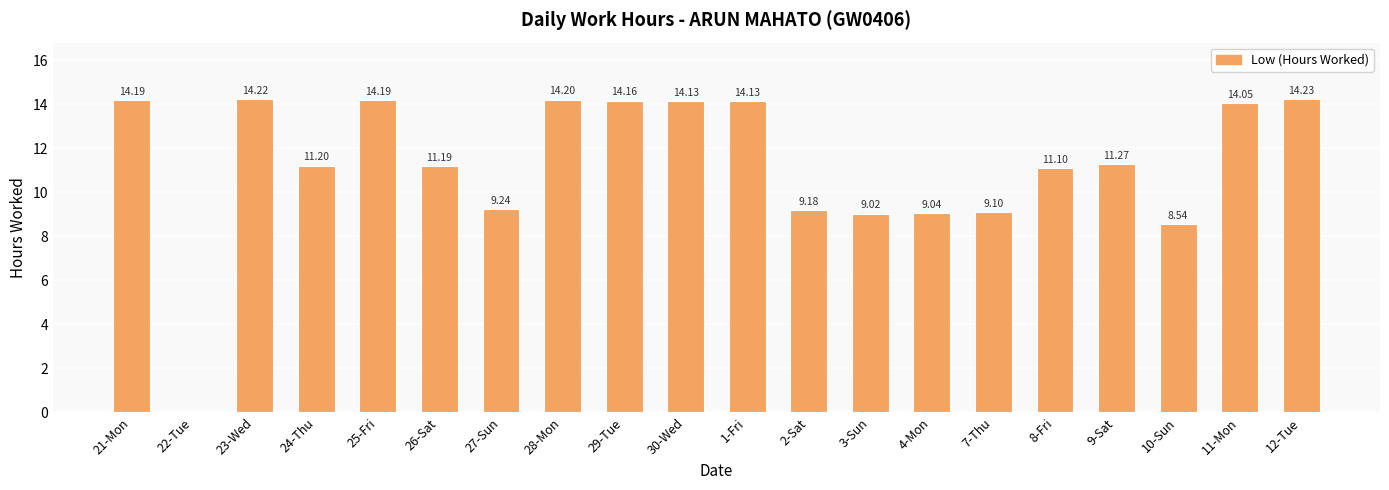

What is the sum of all values?

226.4